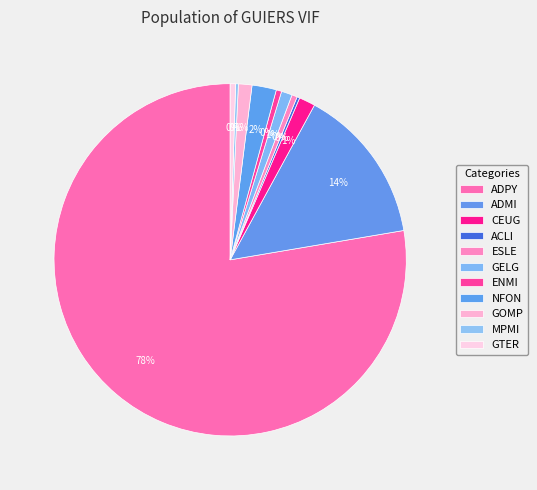

Does ESLE account for over 50% of the chart?

No